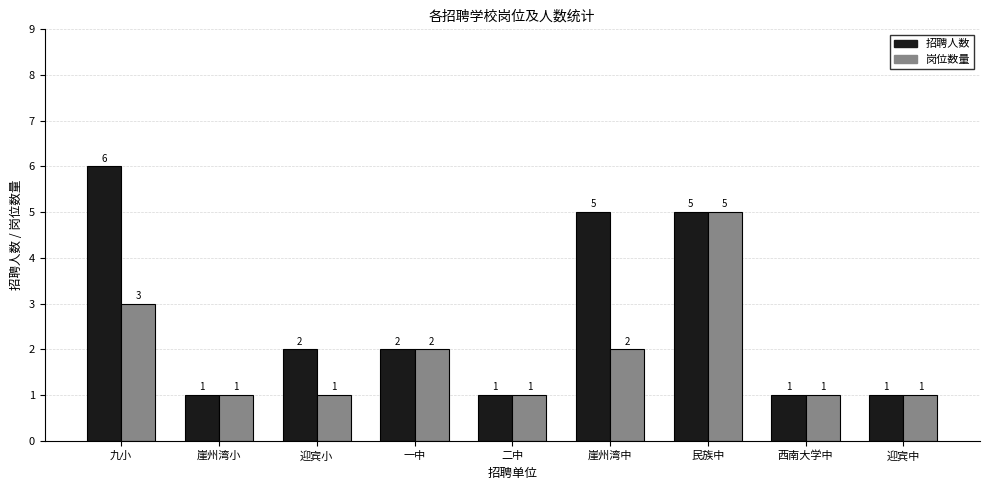

Reading left to right, transcribe all the data shown in this chart.

招聘人数: 6	1	2	2	1	5	5	1	1
岗位数量: 3	1	1	2	1	2	5	1	1